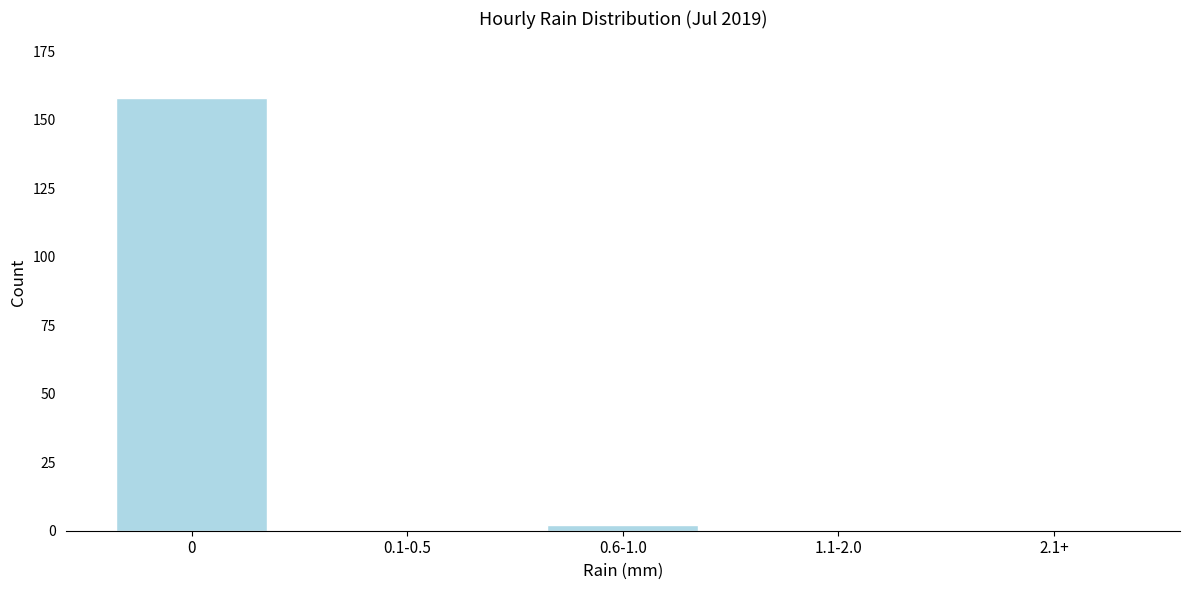

Reading left to right, what are all the values shown in this chart?

0=158	0.1-0.5=0	0.6-1.0=2	1.1-2.0=0	2.1+=0